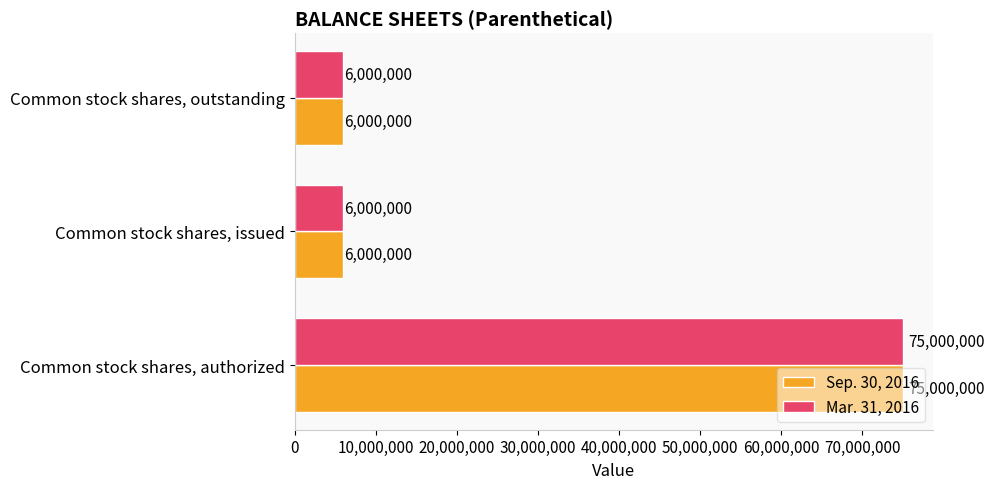

At which category is the sum across all series the highest?

Common stock shares, authorized